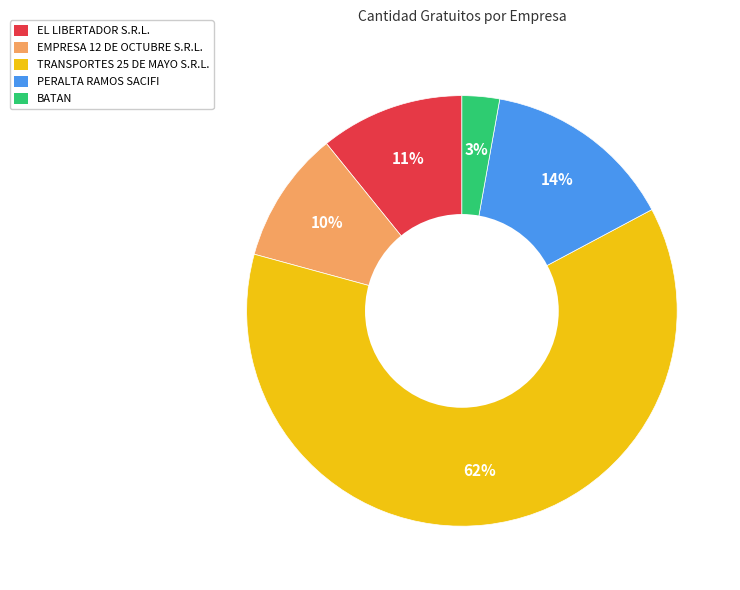

To the nearest percent, what is the combined percentage of PERALTA RAMOS SACIFI and EL LIBERTADOR S.R.L.?

25%